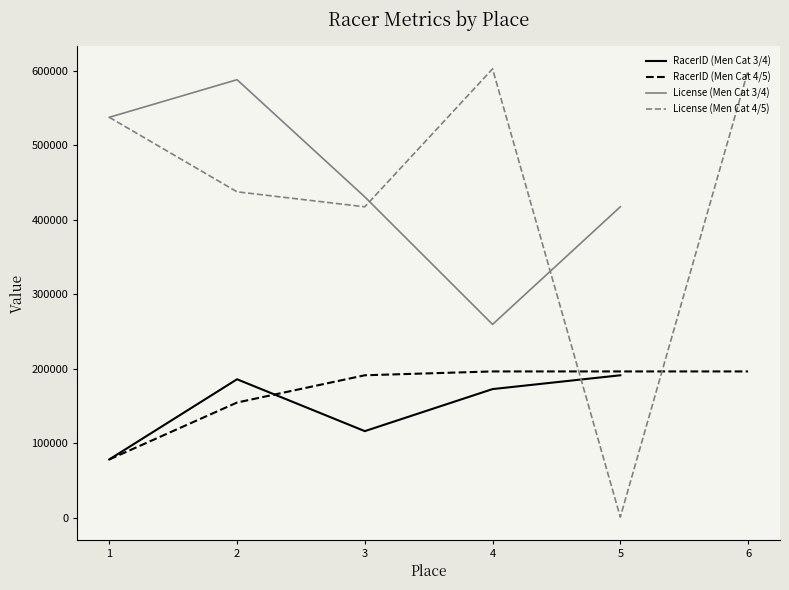

Which series ends up on top after the final intersection of RacerID and License?

License